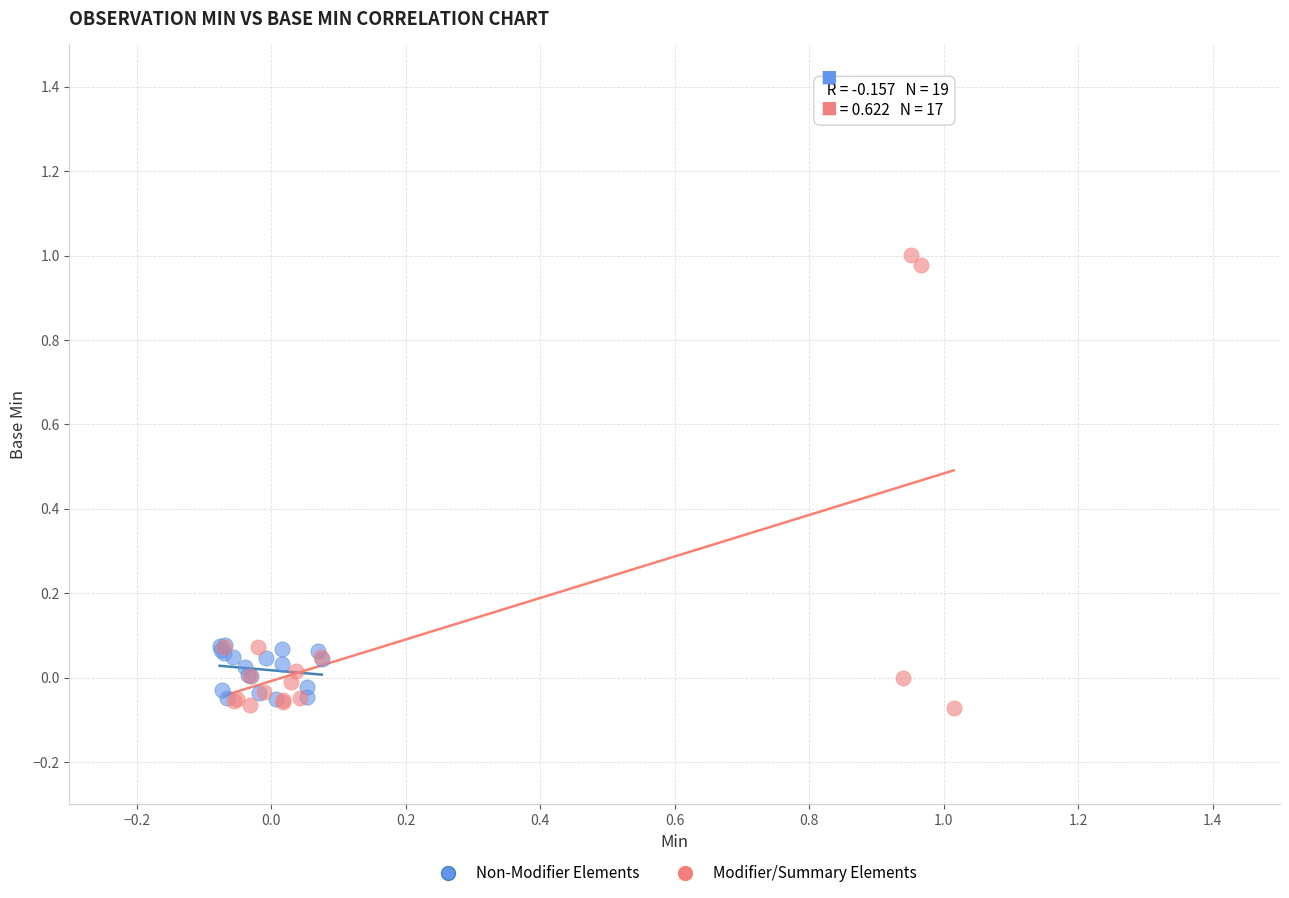

Which series contains the highest Y value?

Modifier/Summary Elements